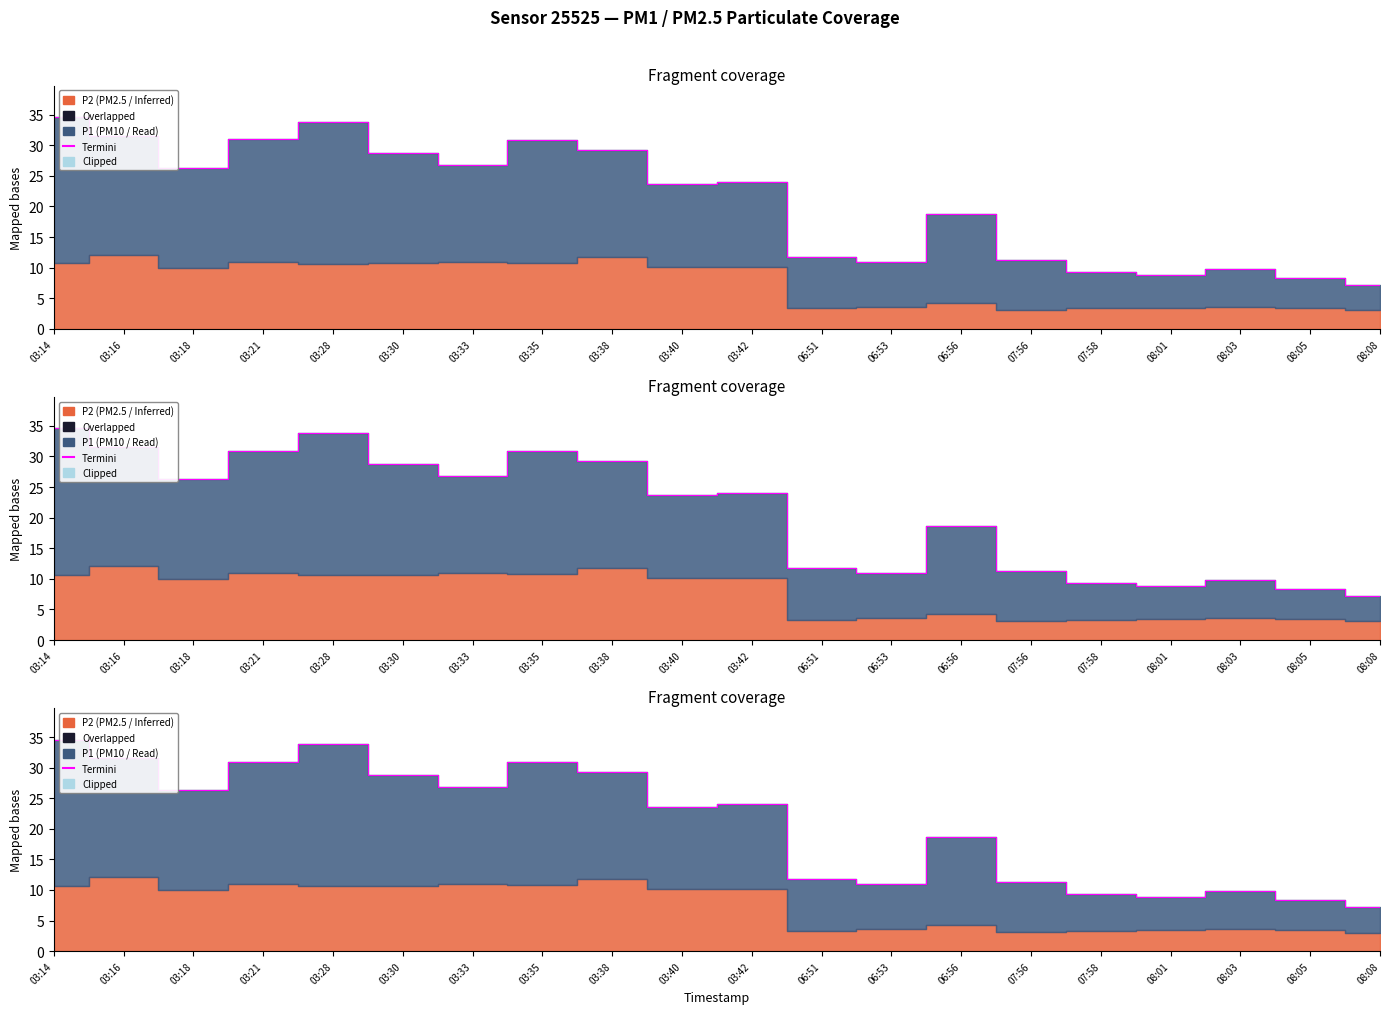

Reading right to left, list all the values displayed in this chart.

08:08=7.2	08:05=8.3	08:03=9.8	08:01=8.9	07:58=9.3	07:56=11.3	06:56=18.7	06:53=11.0	06:51=11.8	03:42=24.1	03:40=23.6	03:38=29.3	03:35=30.9	03:33=26.8	03:30=28.8	03:28=33.9	03:21=31.0	03:18=26.4	03:16=31.5	03:14=34.6